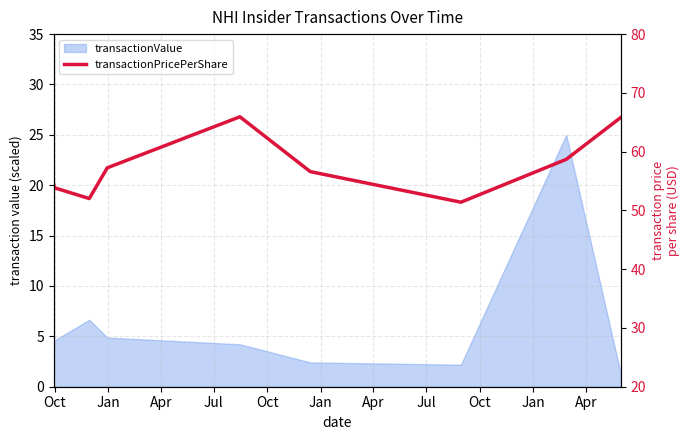

What is the sum of the values at Jan and Apr?

108.0